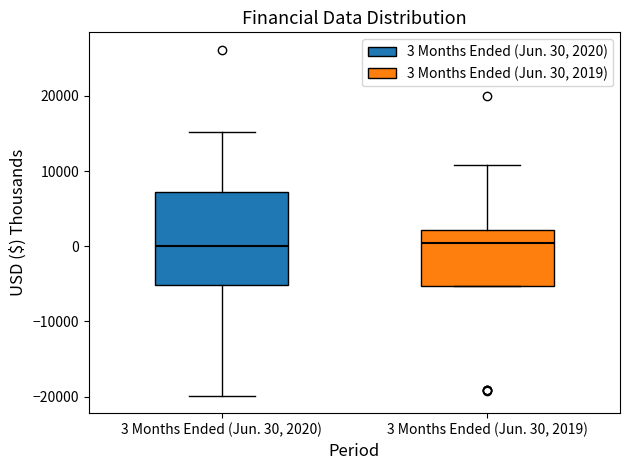

Which box is the tallest, from its lower edge to its upper edge?

3 Months Ended (Jun. 30, 2020)